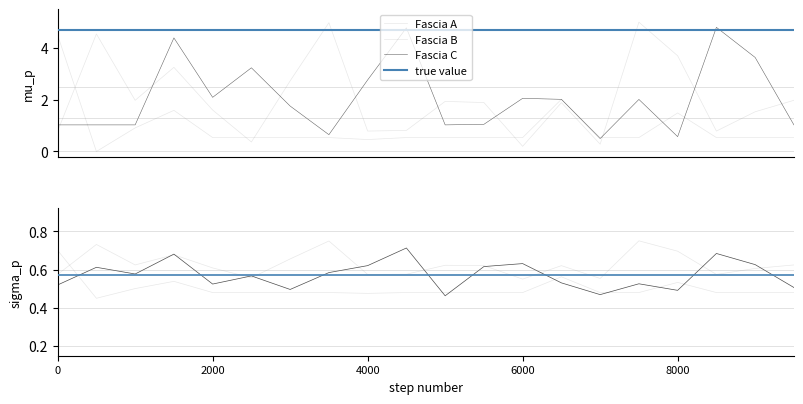

Read the Fascia B value at 6000.

0.5